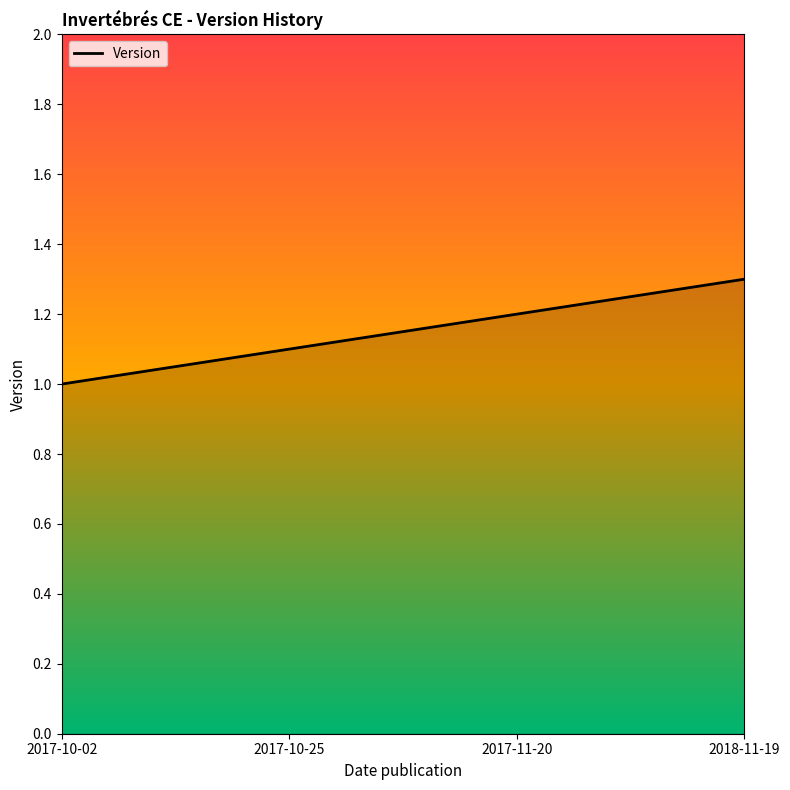

Is it true that the value at 2017-10-25 is 1.1?

True